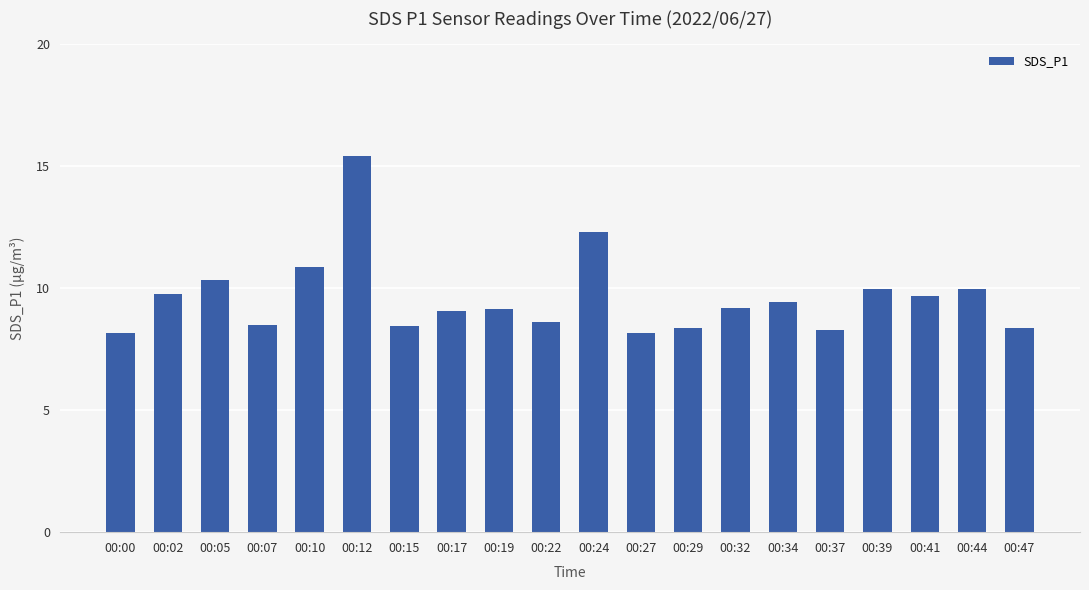

What is the difference between the maximum and minimum values?

7.3